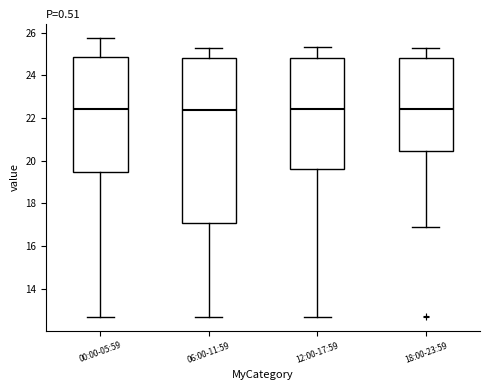

Reading left to right, transcribe this box plot: for each box, give where its median line is, the range the box spans, and where its two whiskers end, as read against the y-axis. The values are not printed on the chart, so give them approximately, as read against the axis.

00:00-05:59: median 22.4, box 19.4 to 24.8, whiskers 12.8 to 25.8
06:00-11:59: median 22.4, box 17.0 to 24.8, whiskers 12.6 to 25.4
12:00-17:59: median 22.4, box 19.6 to 24.8, whiskers 12.8 to 25.4
18:00-23:59: median 22.4, box 20.4 to 24.8, whiskers 16.8 to 25.2